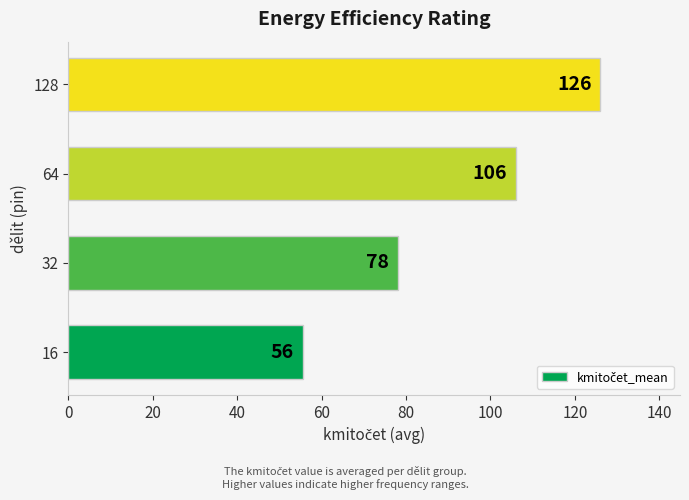

At which label is the value closest to 90?

32